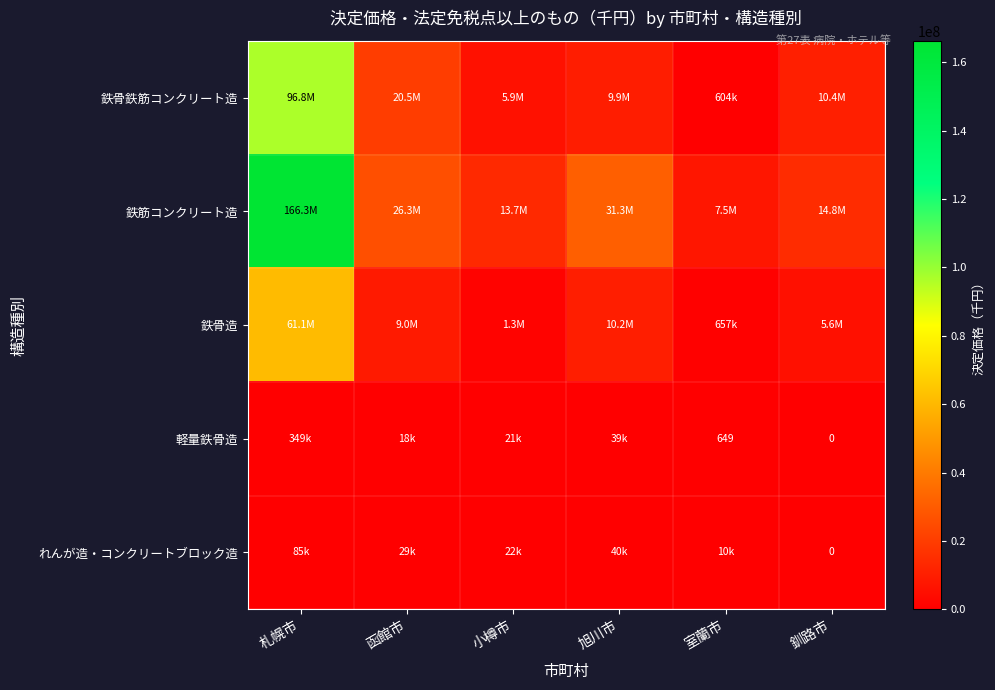

Between 函館市 and 室蘭市, which series saw the biggest shift?

鉄骨鉄筋コンクリート造